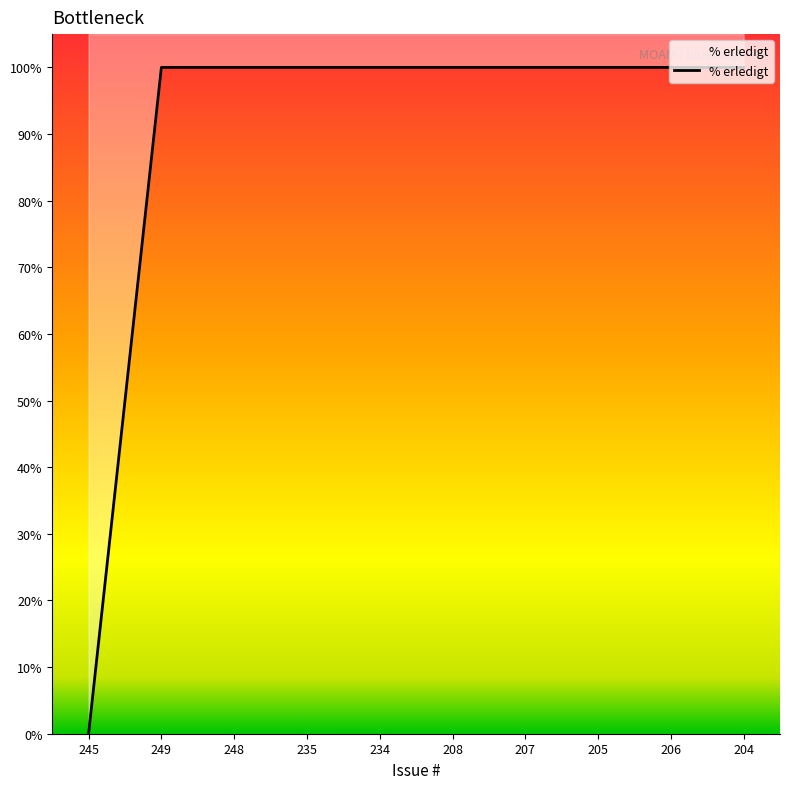

List the labels in order of value, largest first.

249, 248, 235, 234, 208, 207, 205, 206, 204, 245